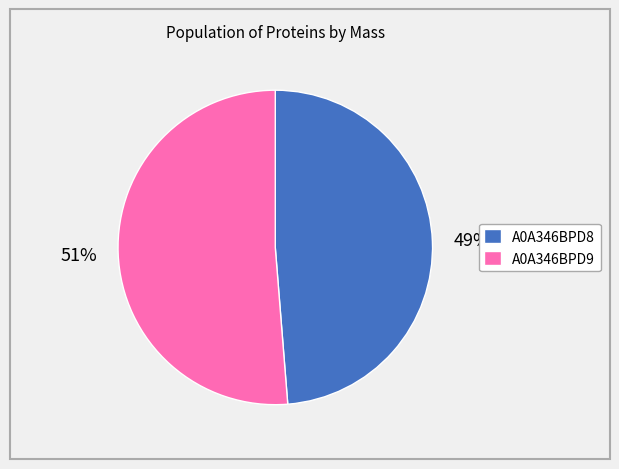

Which category has the smallest portion of the pie?

A0A346BPD8